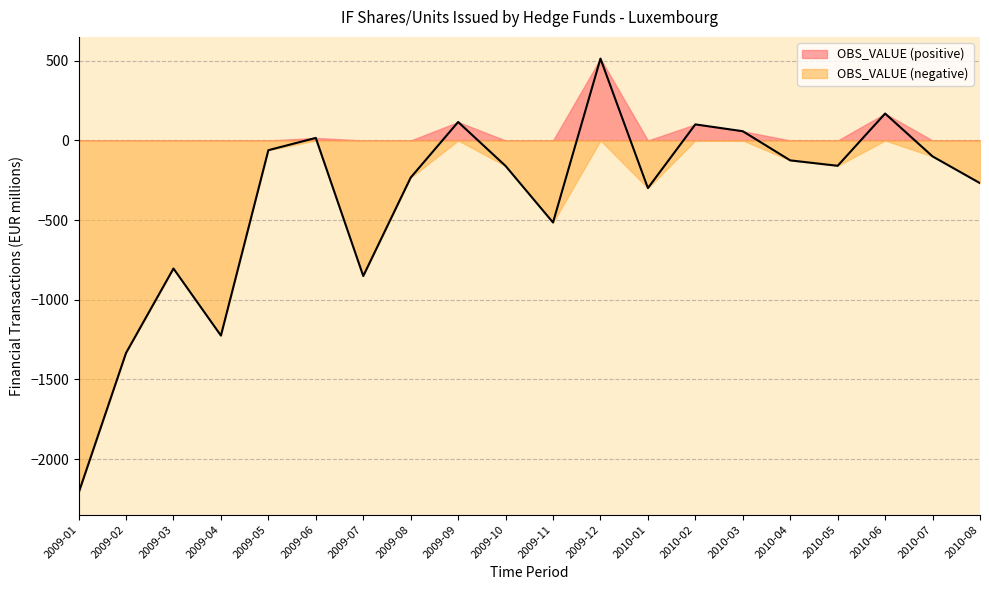

Rank the categories by value from highest to lowest.

2009-12, 2010-06, 2009-09, 2010-02, 2010-03, 2009-06, 2009-05, 2010-07, 2010-04, 2010-05, 2009-10, 2009-08, 2010-08, 2010-01, 2009-11, 2009-03, 2009-07, 2009-04, 2009-02, 2009-01